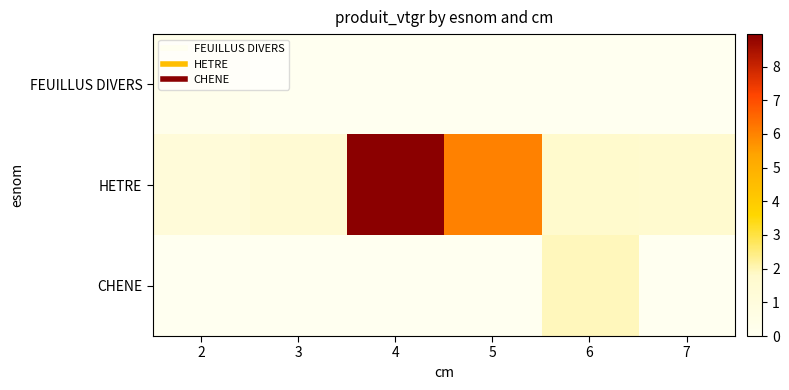

Count the number of data series in this chart.

3